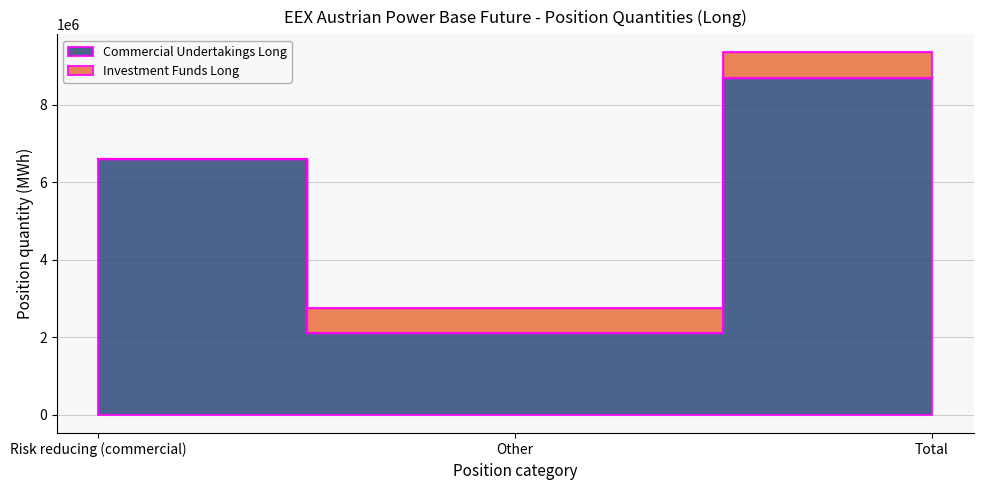

What is the approximate value at Total?

8699916